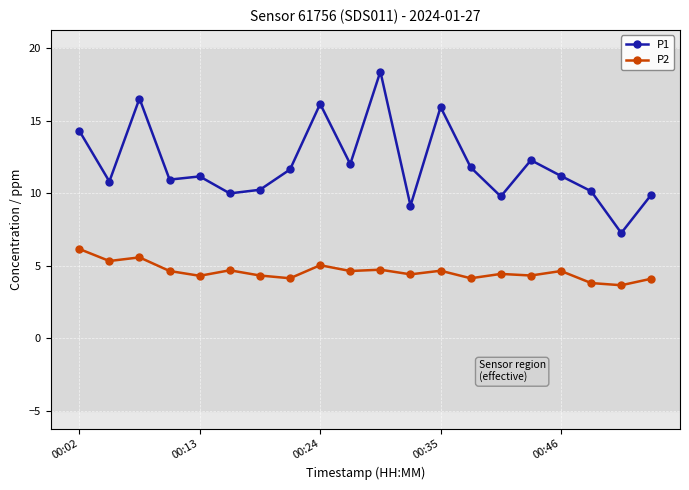

Which series has the largest total across all categories?

P1